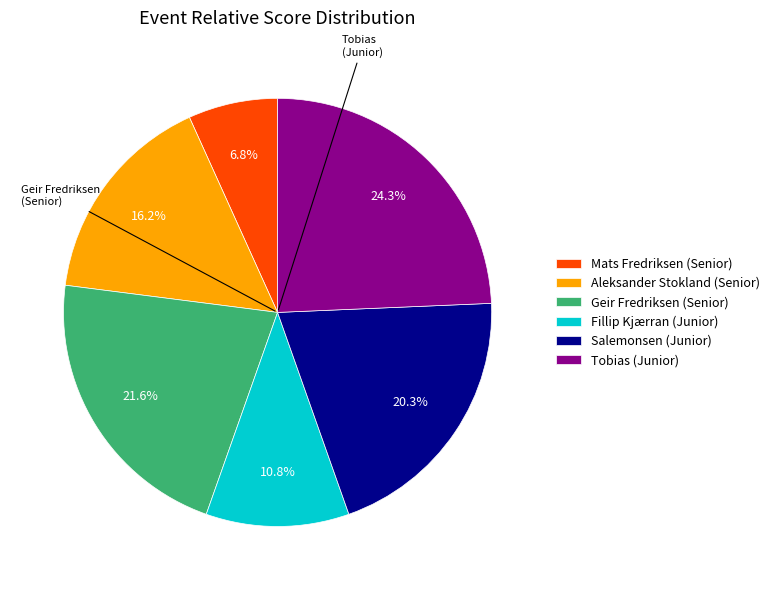

What percentage do Tobias (Junior) and Aleksander Stokland (Senior) together represent?

40.5%